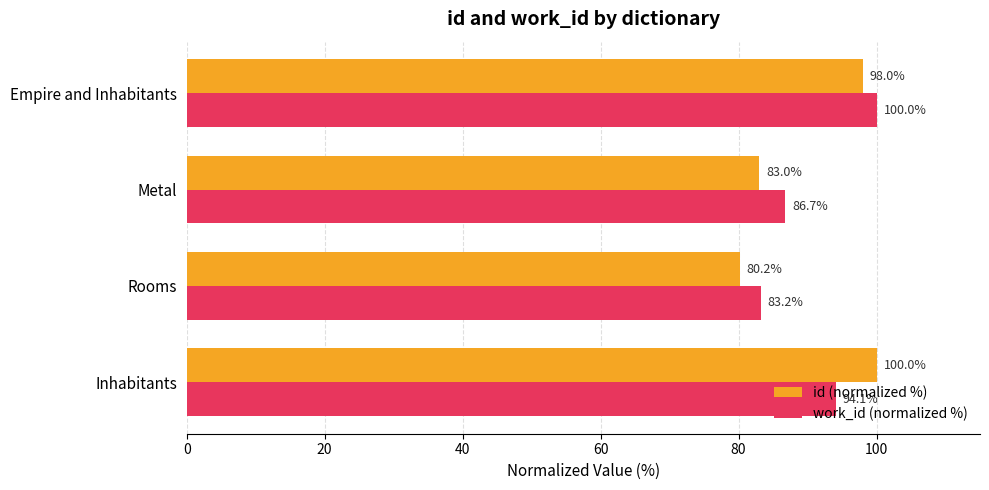

Count the number of data series in this chart.

2